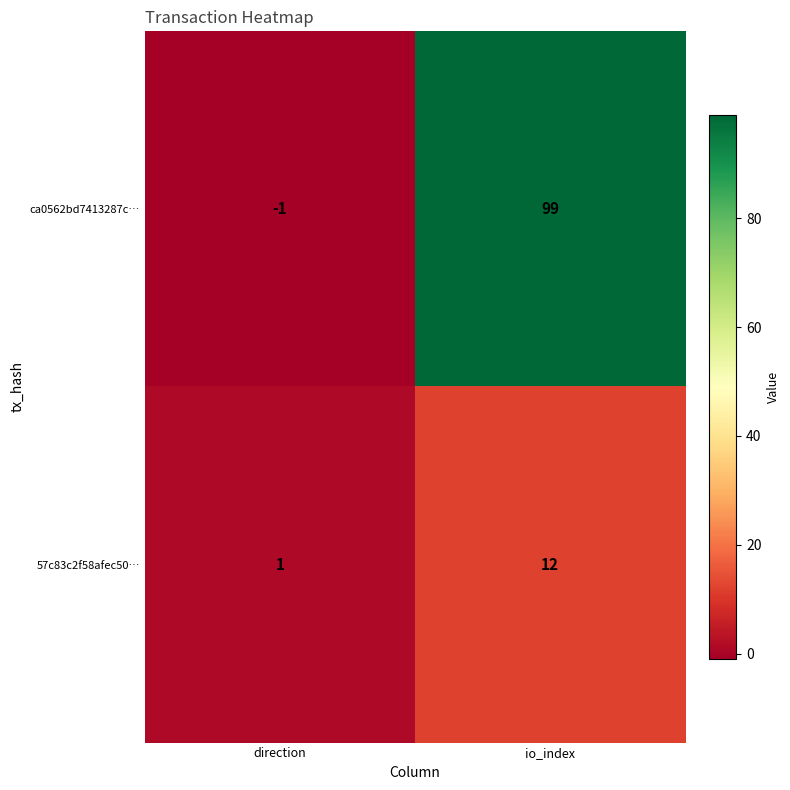

Rank the series by their maximum value, from highest to lowest.

ca0562bd7413287c…, 57c83c2f58afec50…